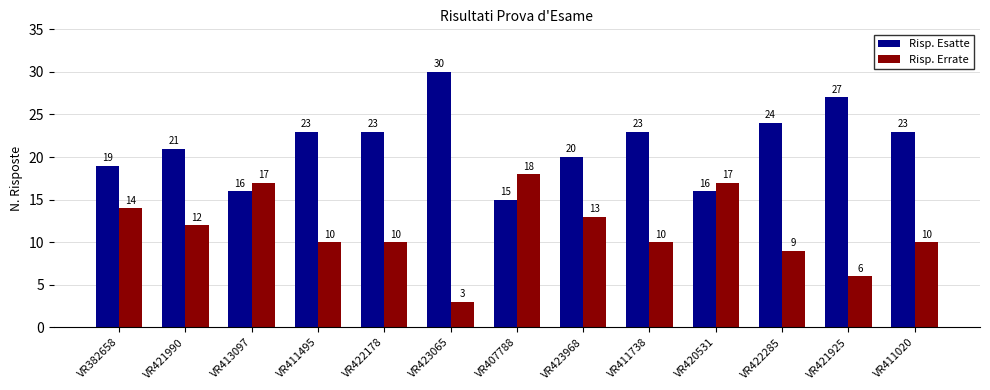

Rank the series by their average value, from highest to lowest.

Risp. Esatte, Risp. Errate